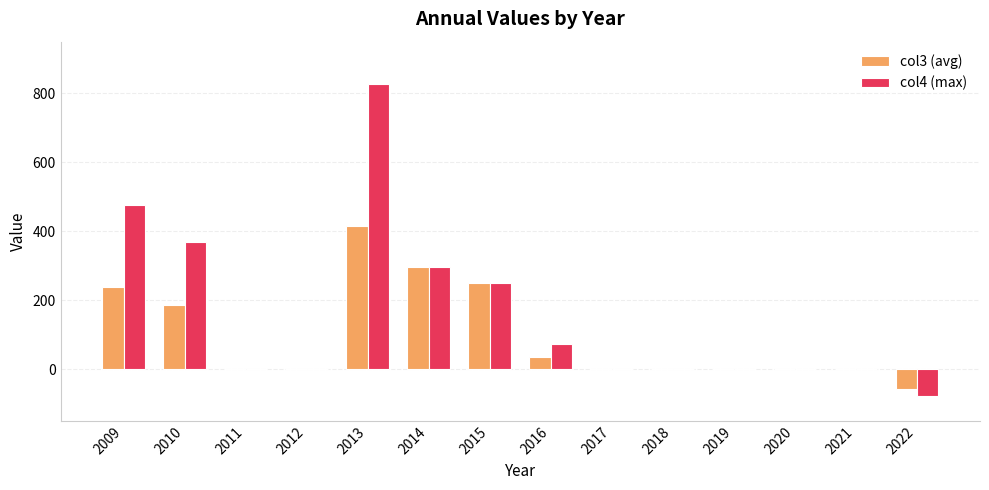

At which label does col4 (max) first exceed 0?

2009